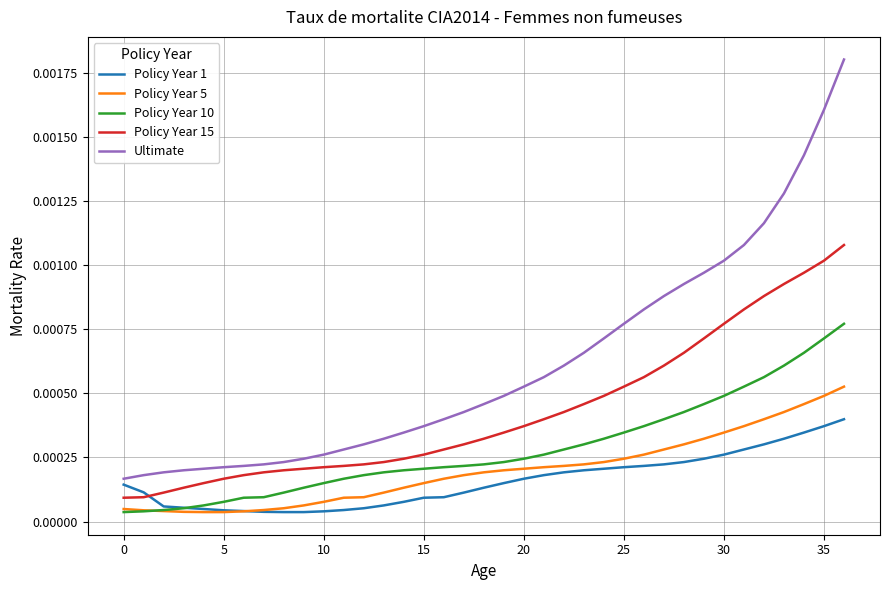

Which series has the largest range (max minus min)?

Ultimate